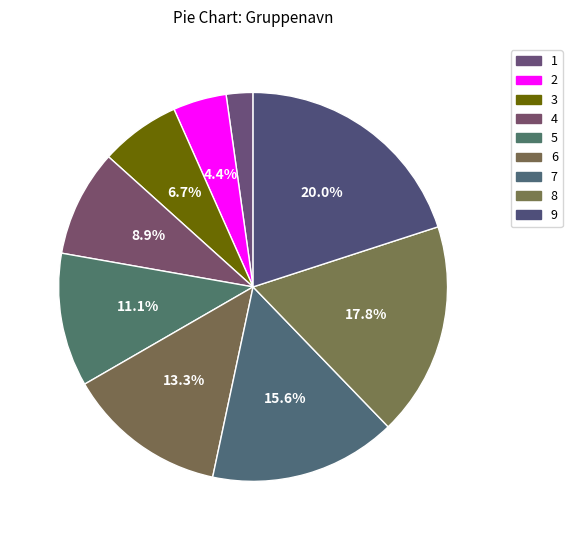

Which slice is the smallest?

Lejr 1